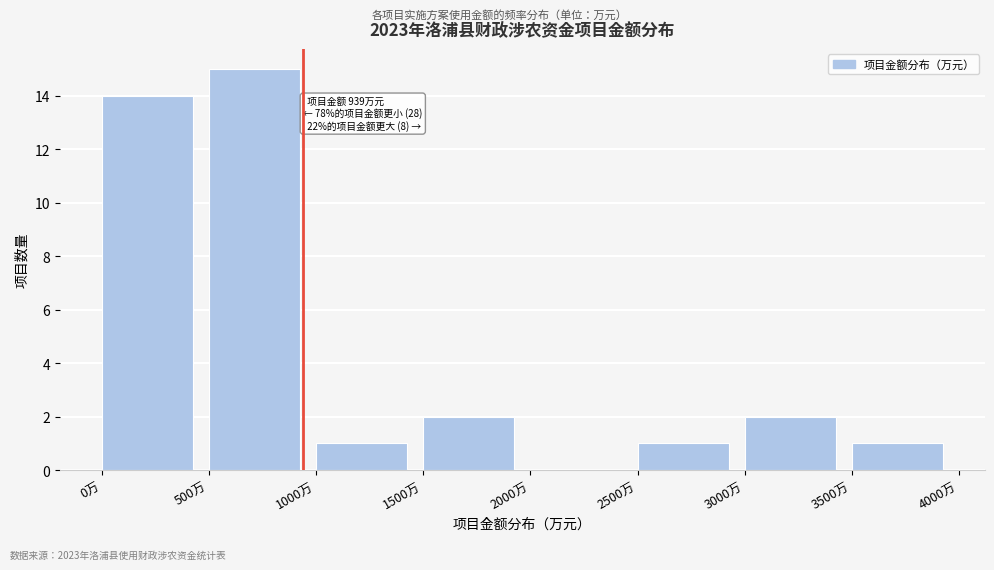

Which range on the x-axis has the tallest bar?

500 to 1000